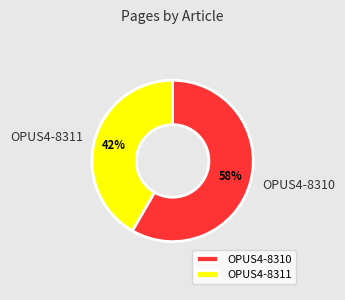

True or false: OPUS4-8311 accounts for 42% of the total.

True